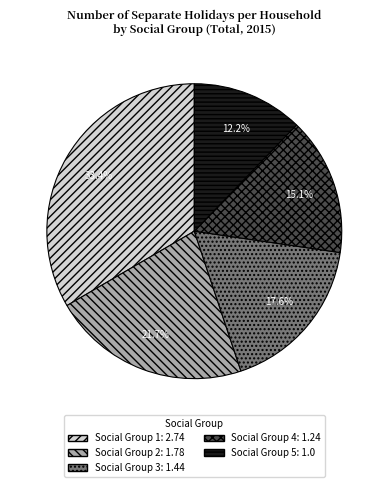

Does any single category account for the majority?

No